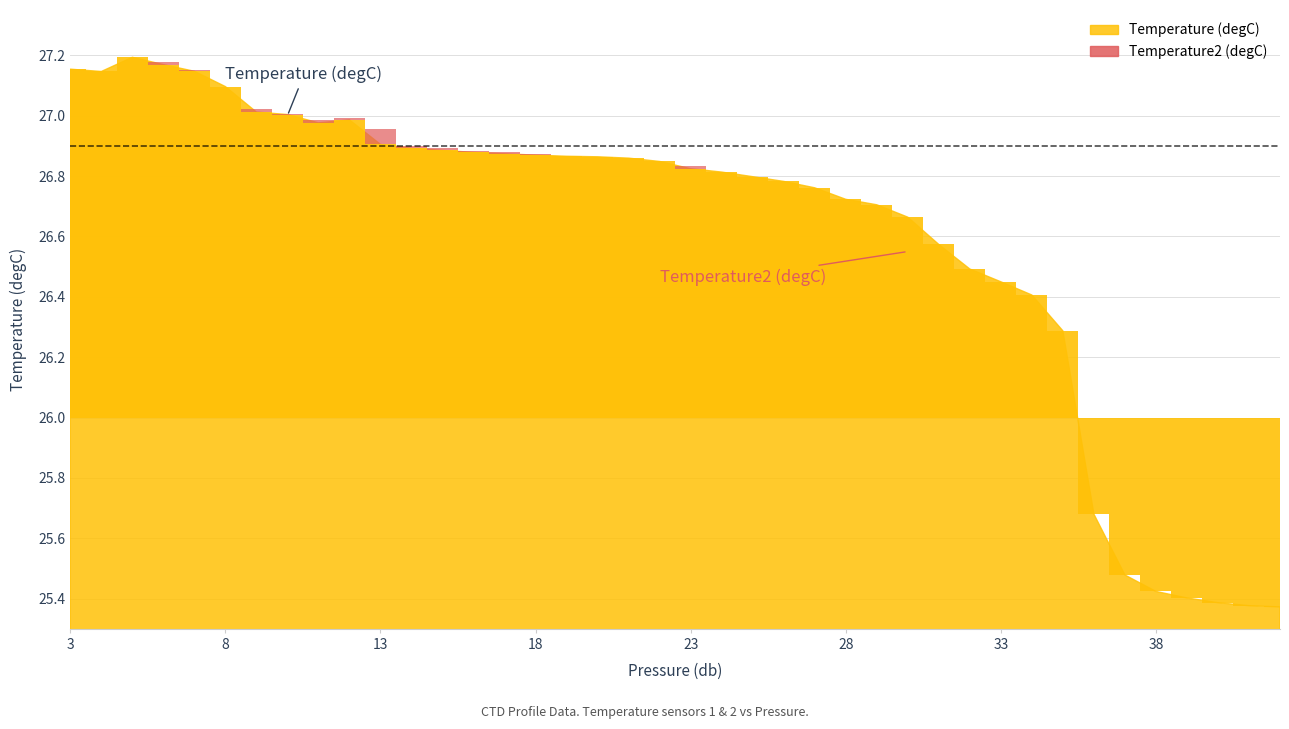

The Temperature (degC) series shows 26.7 at 29. True or false?

True